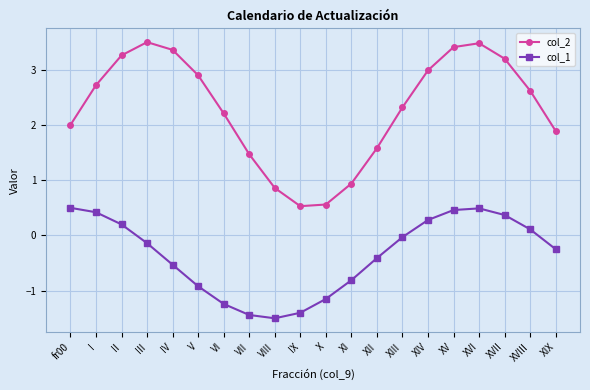

What is the label of the 9th point from the left?

VIII